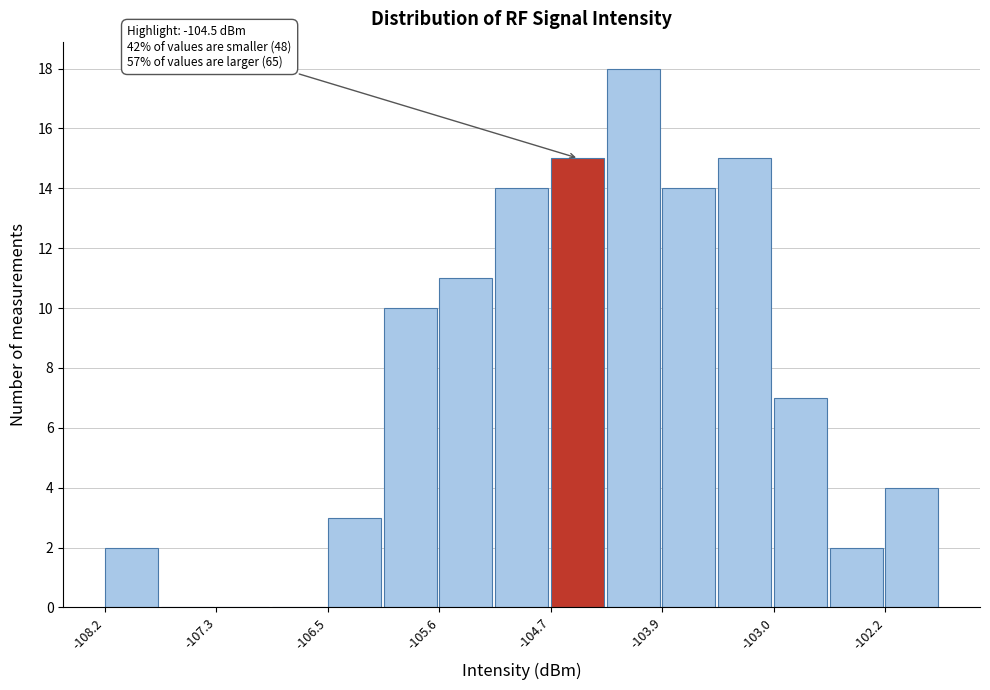

Over which range of the x-axis is the bar tallest?

-104.3 to -103.9